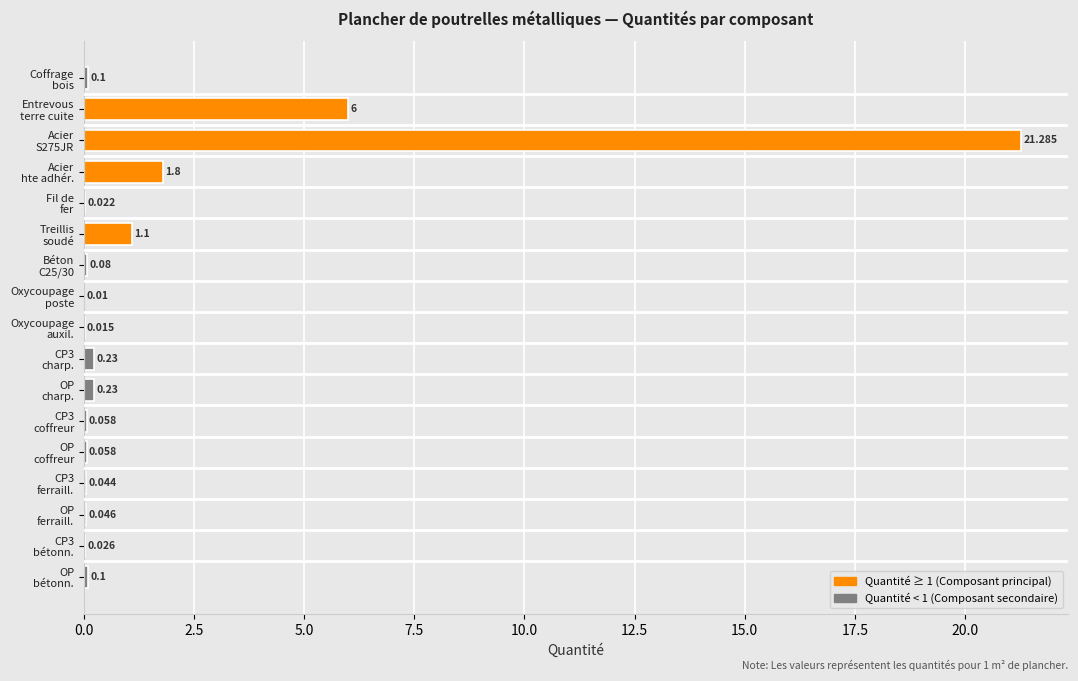

Which label corresponds to the largest value in the chart?

Acier
S275JR